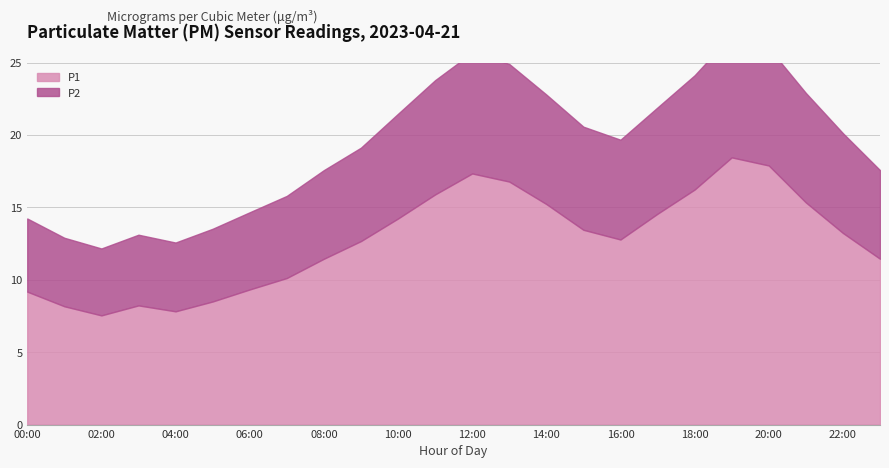

Between 02:00 and 18:00, which is larger?

18:00